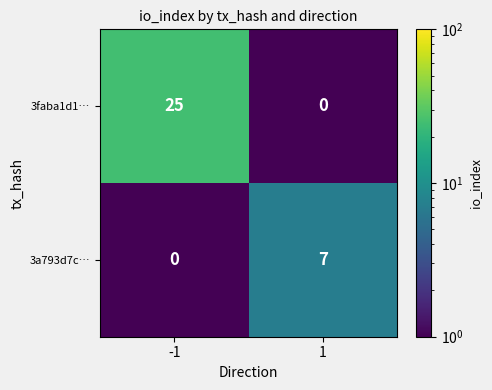

True or false: 3faba1d1… has a value of 9 at 1.

False